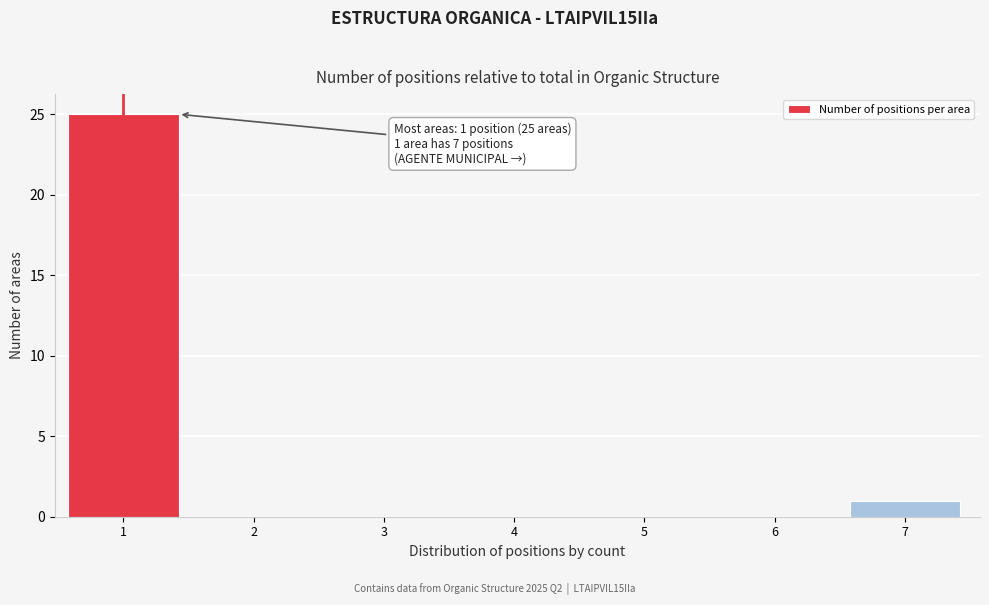

Reading right to left, what are all the values shown in this chart?

7=1	6=0	5=0	4=0	3=0	2=0	1=25